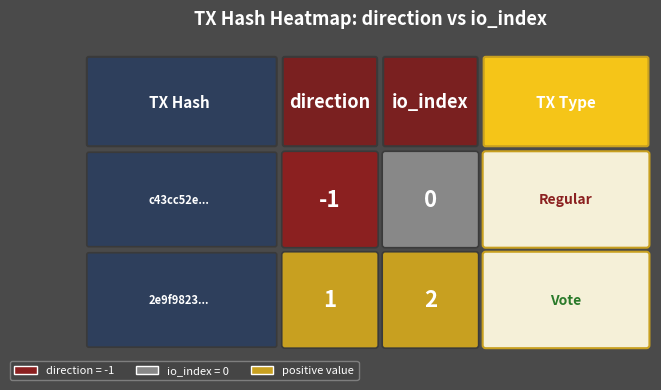

Count the 2e9f9823 values in the range 1 to 2.

2